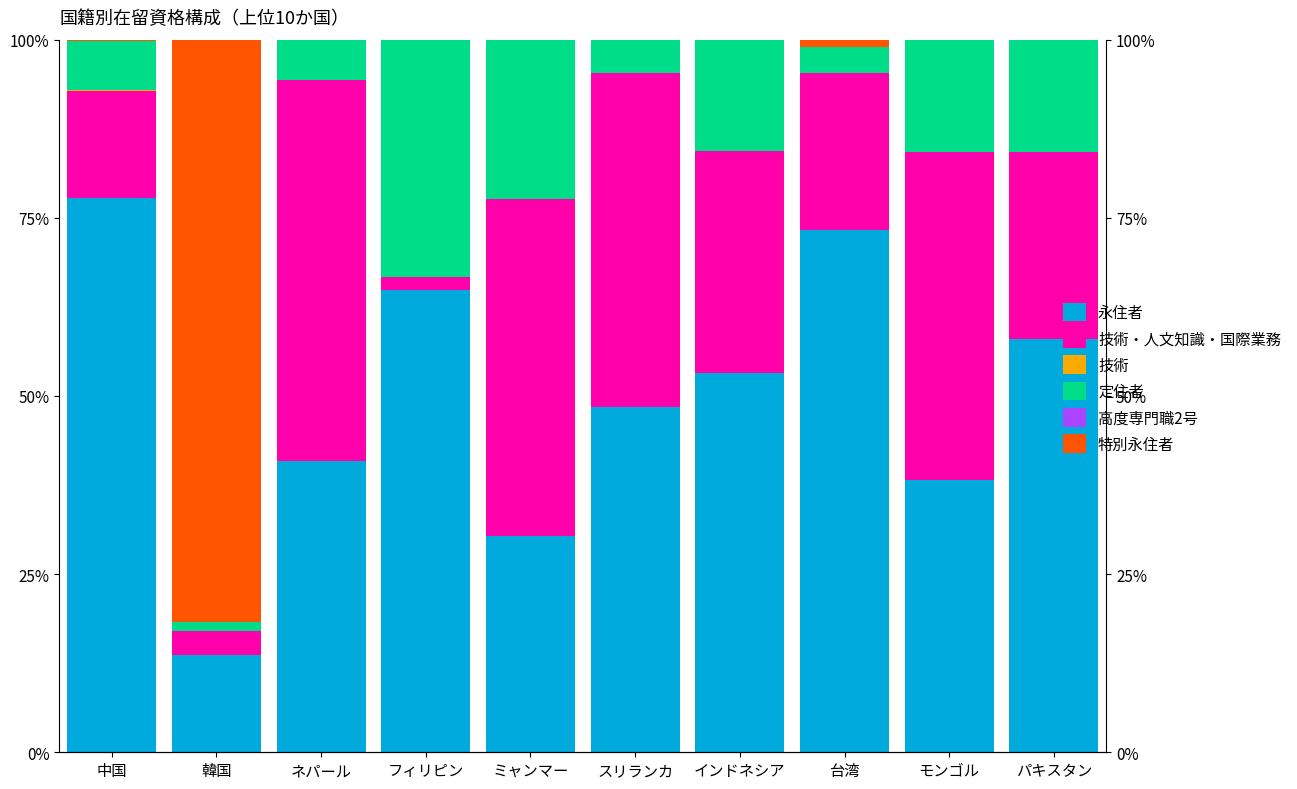

Where is 技術・人文知識・国際業務 nearest to the value 27?

パキスタン